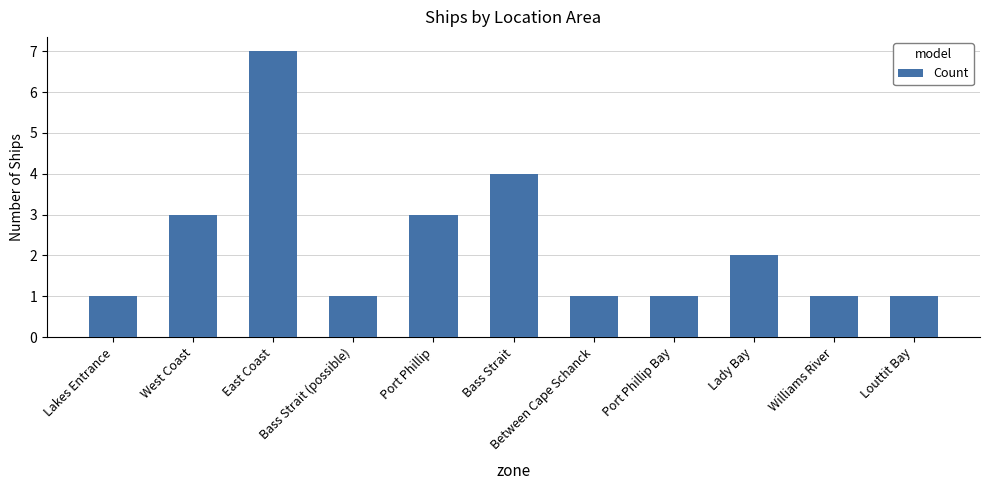

What is the greatest value displayed?

7